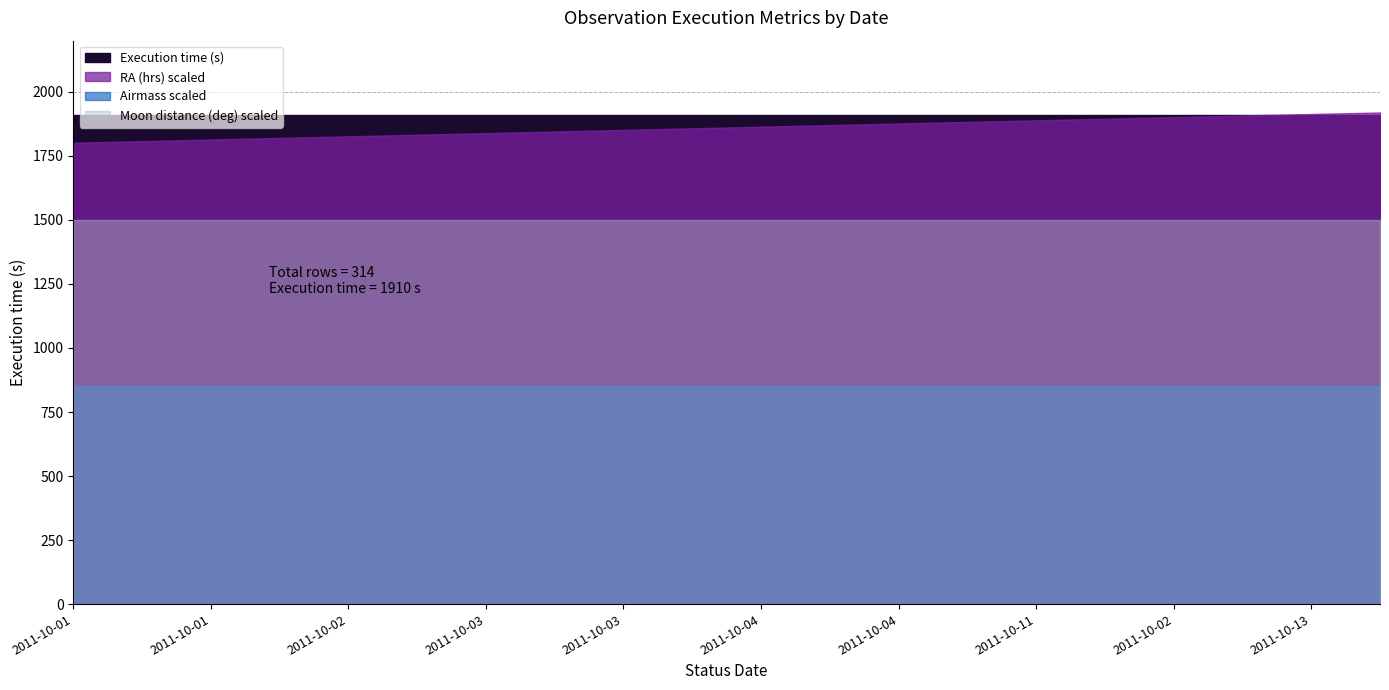

What is the approximate value of Moon distance (deg) at 2011-10-13?

30.0